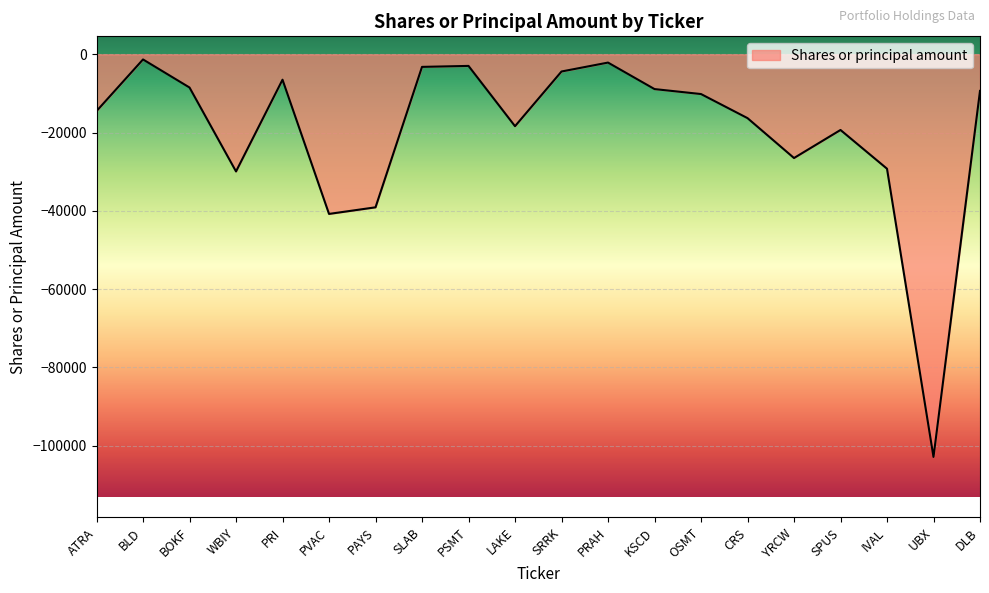

At which category does the data reach its first local valley?

WBIY